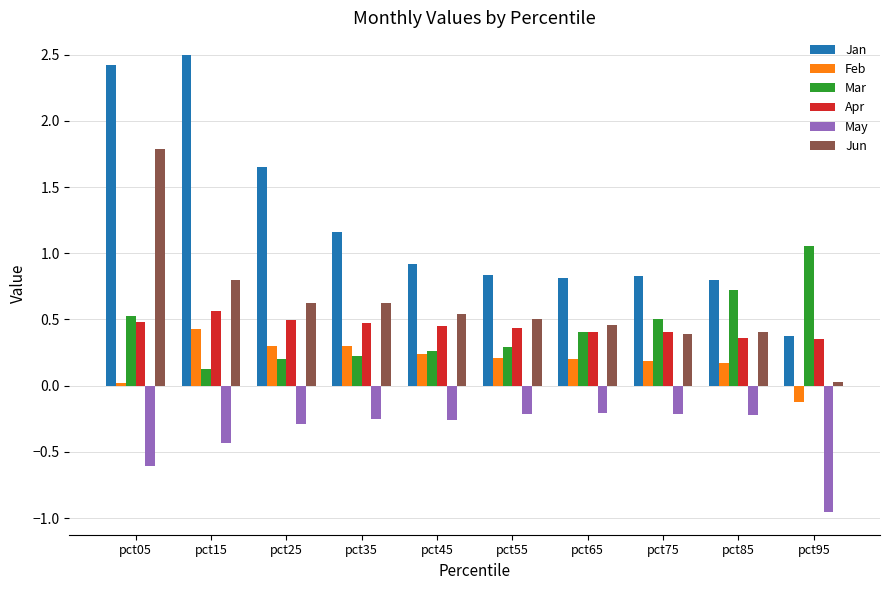

What is the greatest value displayed?

2.5